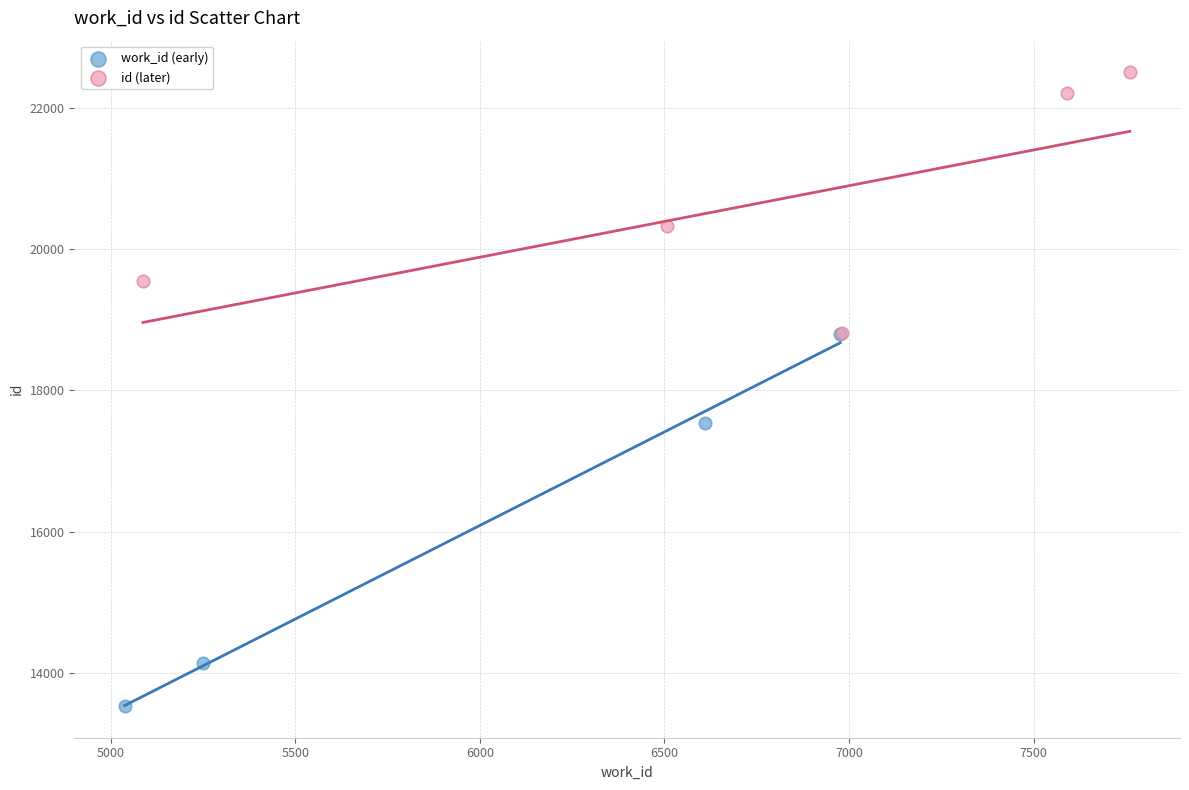

Which series contains the highest Y value?

id (later)